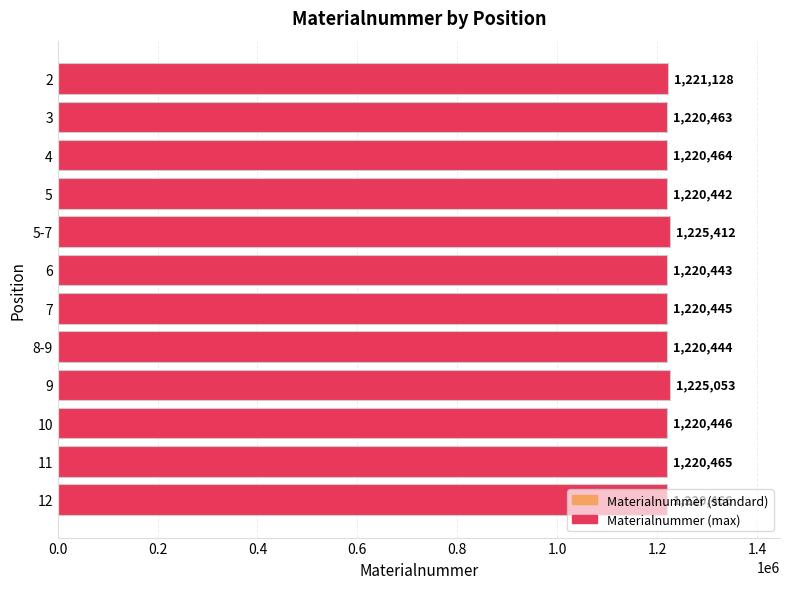

List the labels in order of value, largest first.

5-7, 9, 2, 12, 11, 4, 3, 10, 7, 8-9, 6, 5